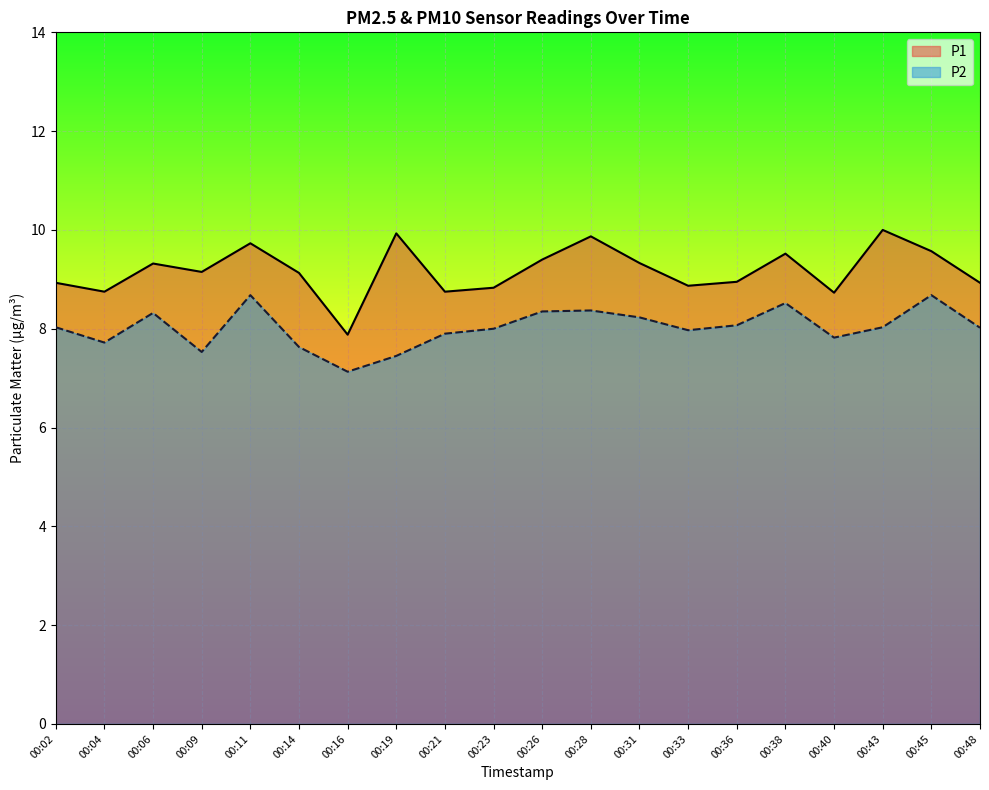

What is the difference between the P1 values at 00:06 and 00:02?

0.4